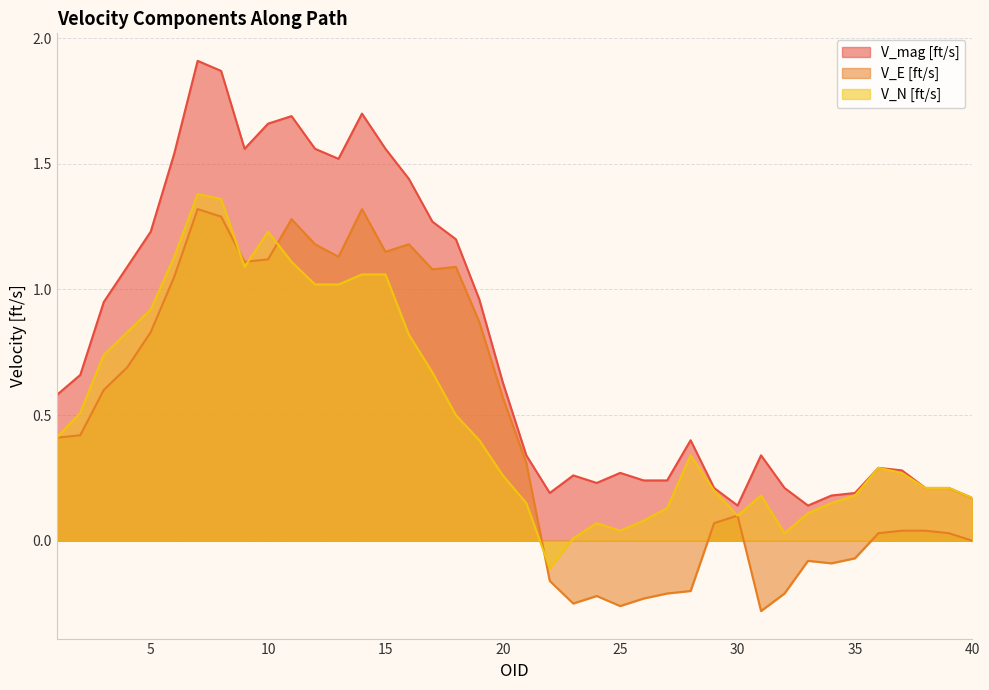

Which series changed the most between 22 and 24?

V_N [ft/s]